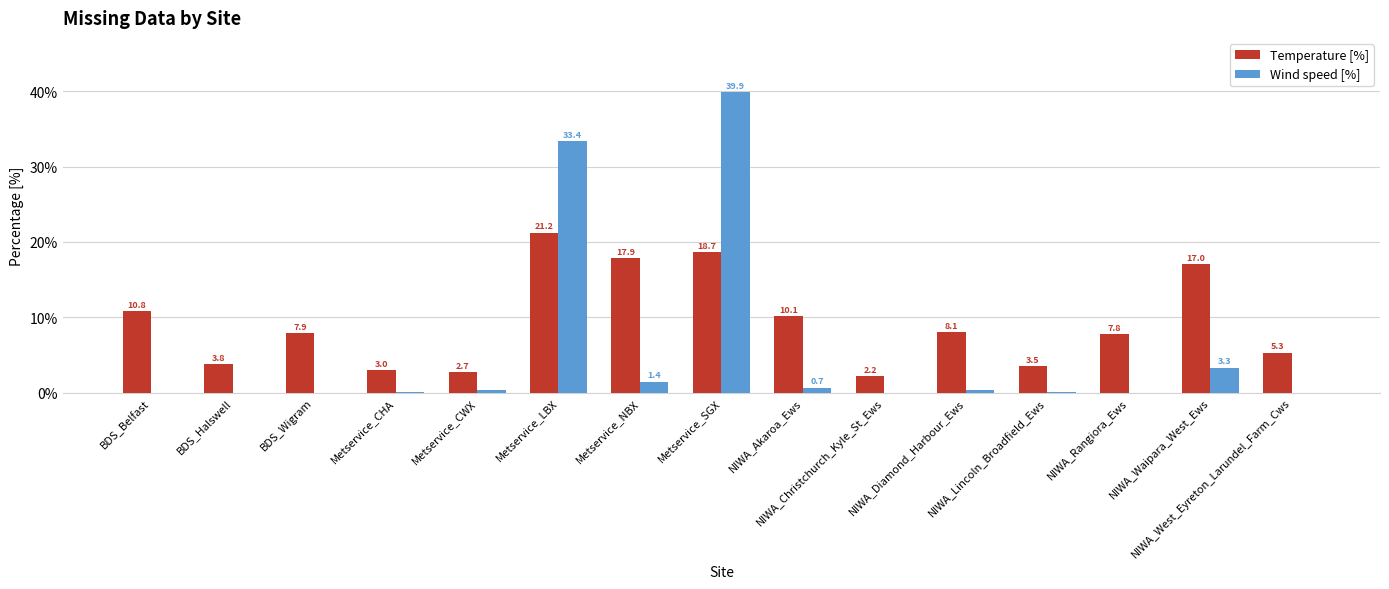

What is the label of the 3rd bar from the left?

BDS_Wigram